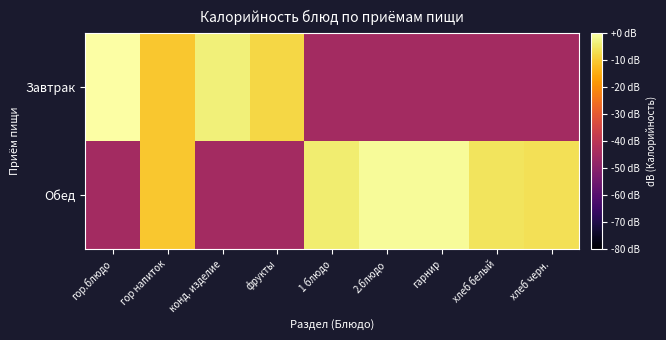

What is the minimum value shown in the chart?

-44.8